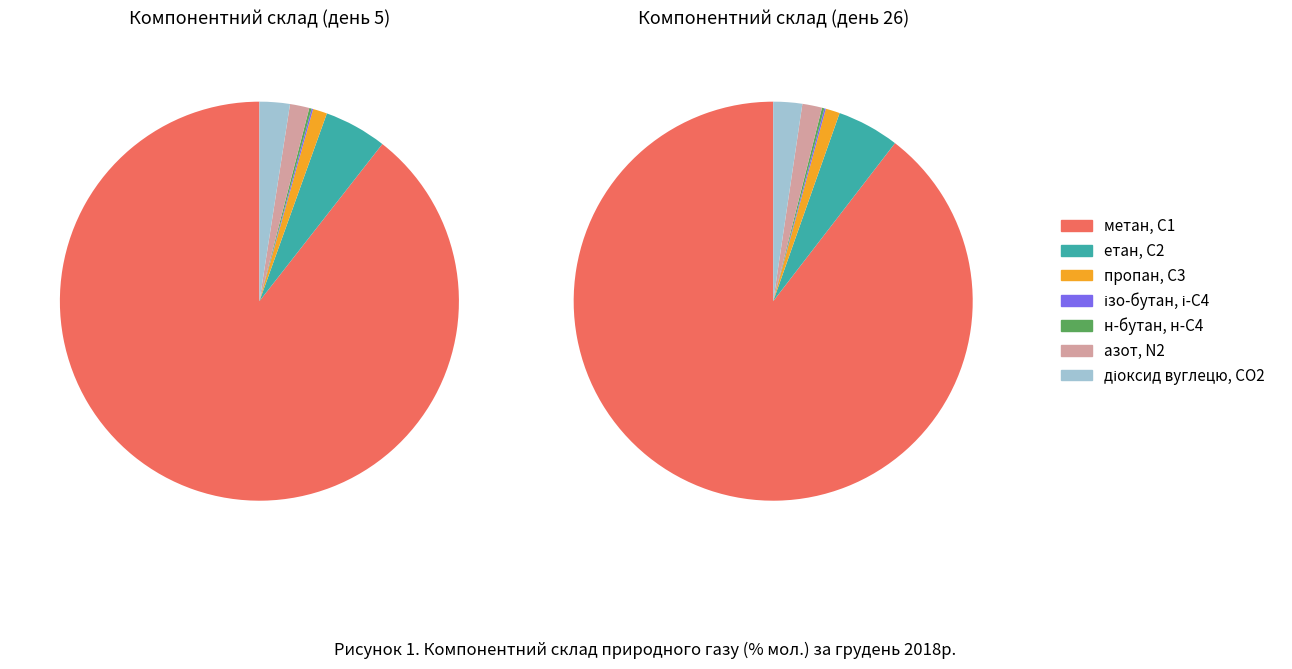

True or false: ізо-бутан, і-С4 accounts for 14% of the total.

False